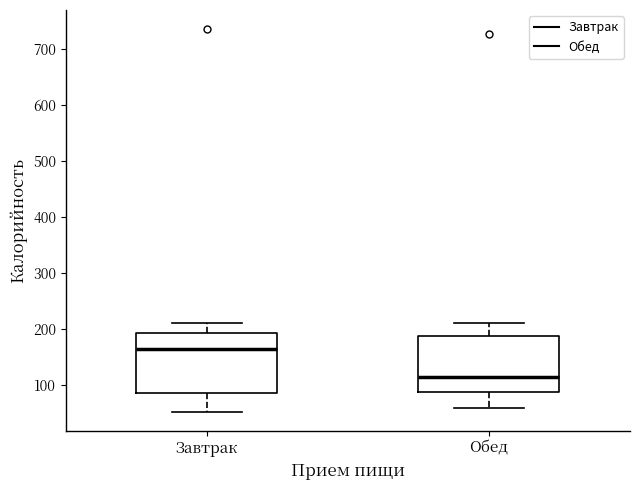

Reading left to right, transcribe this box plot: for each box, give where its median line is, the range the box spans, and where its two whiskers end, as read against the y-axis. The values are not printed on the chart, so give them approximately, as read against the axis.

Завтрак: median 170, box 90 to 190, whiskers 50 to 210
Обед: median 120, box 90 to 190, whiskers 60 to 210